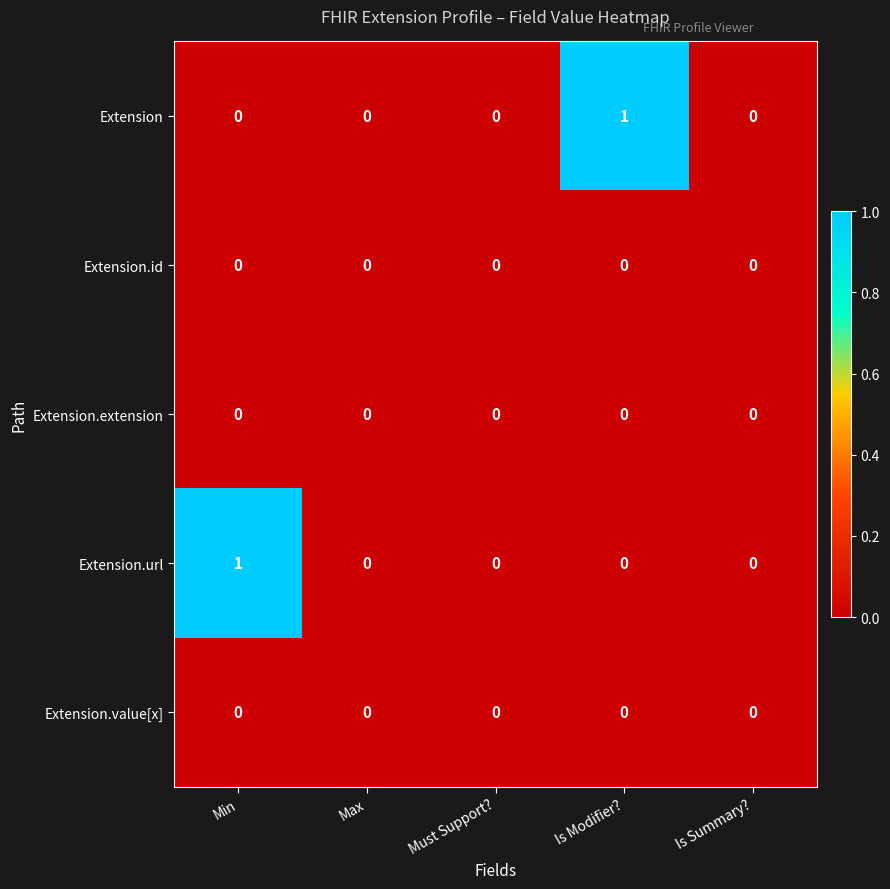

Reading right to left, what are all the values shown in this chart?

Extension: Is Summary?=0	Is Modifier?=1	Must Support?=0	Max=0	Min=0
Extension.id: Is Summary?=0	Is Modifier?=0	Must Support?=0	Max=0	Min=0
Extension.extension: Is Summary?=0	Is Modifier?=0	Must Support?=0	Max=0	Min=0
Extension.url: Is Summary?=0	Is Modifier?=0	Must Support?=0	Max=0	Min=1
Extension.value[x]: Is Summary?=0	Is Modifier?=0	Must Support?=0	Max=0	Min=0